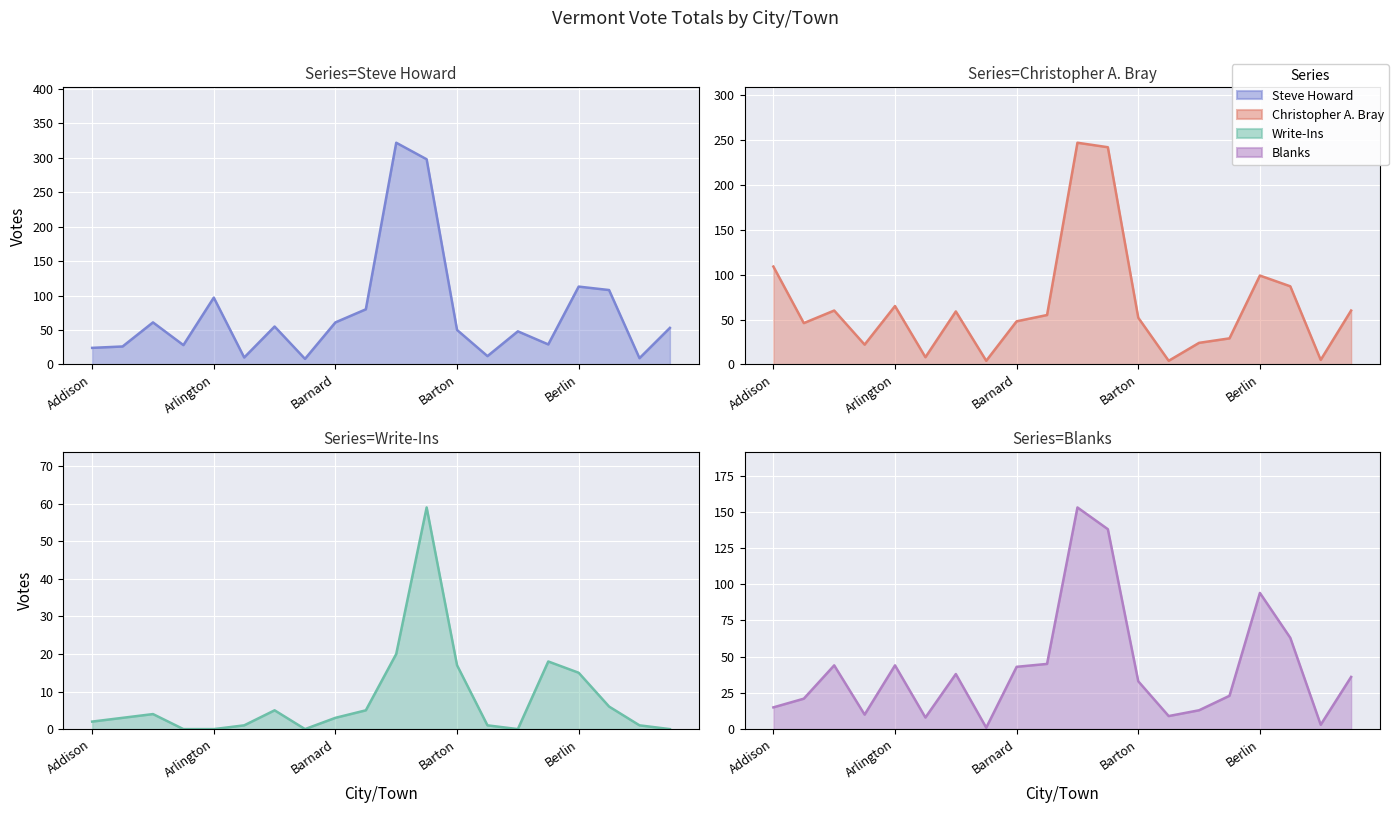

Between Berlin and Bethel, which is larger?

Berlin